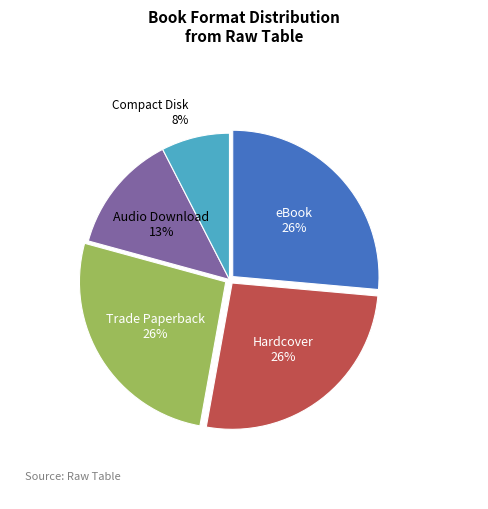

Is there a majority slice in this chart?

No